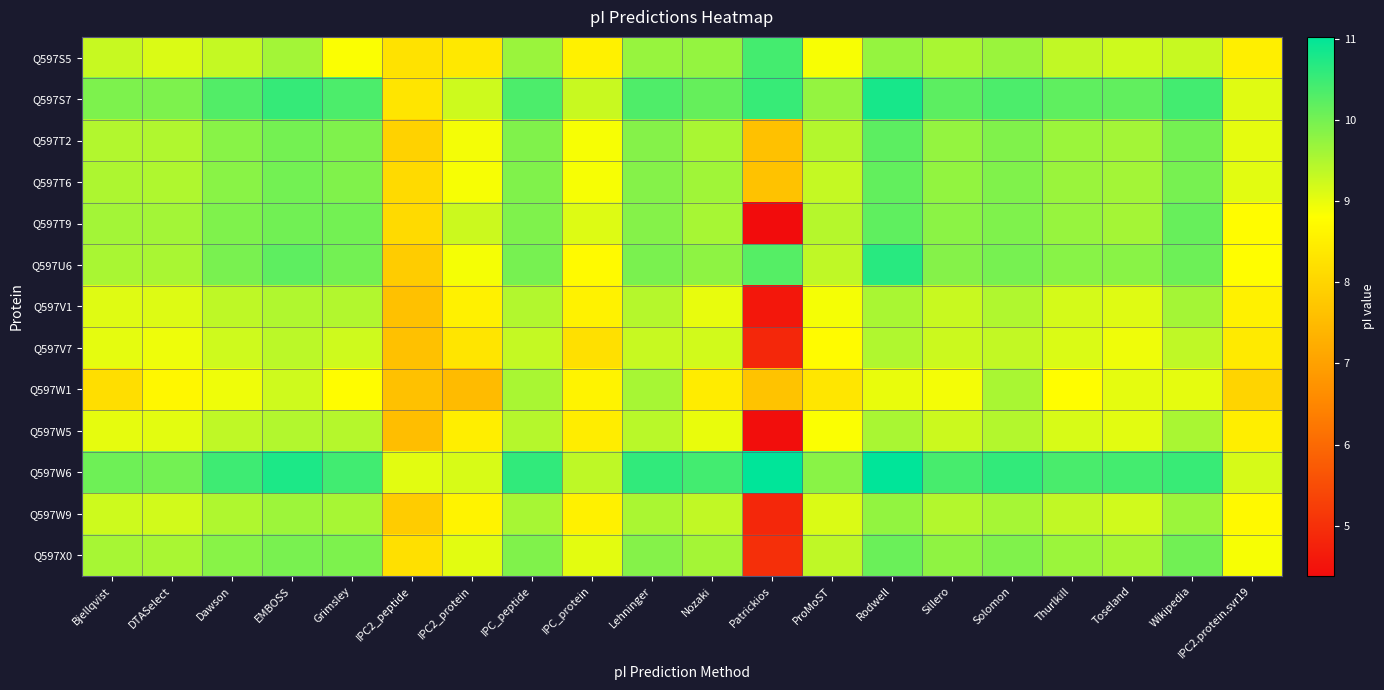

Which series changed the most between Dawson and Patrickios?

Q597T9